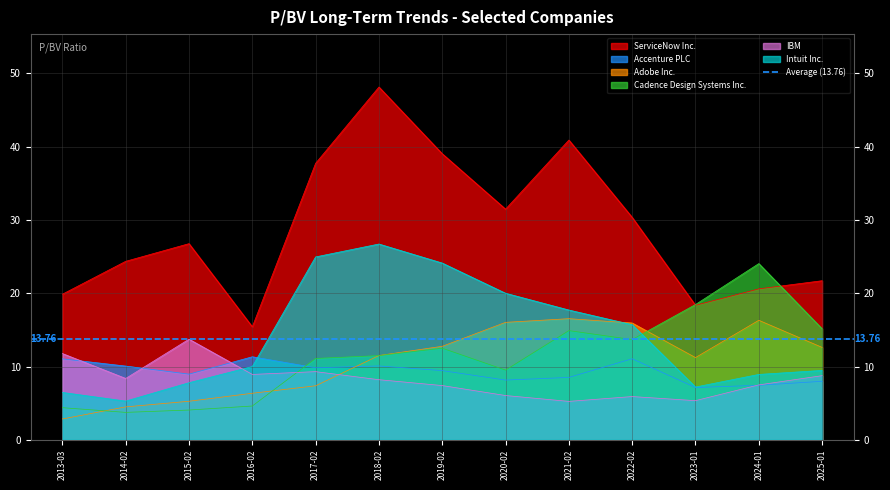

What is the difference between the Accenture PLC values at 2022-02 and 2025-01?

3.1